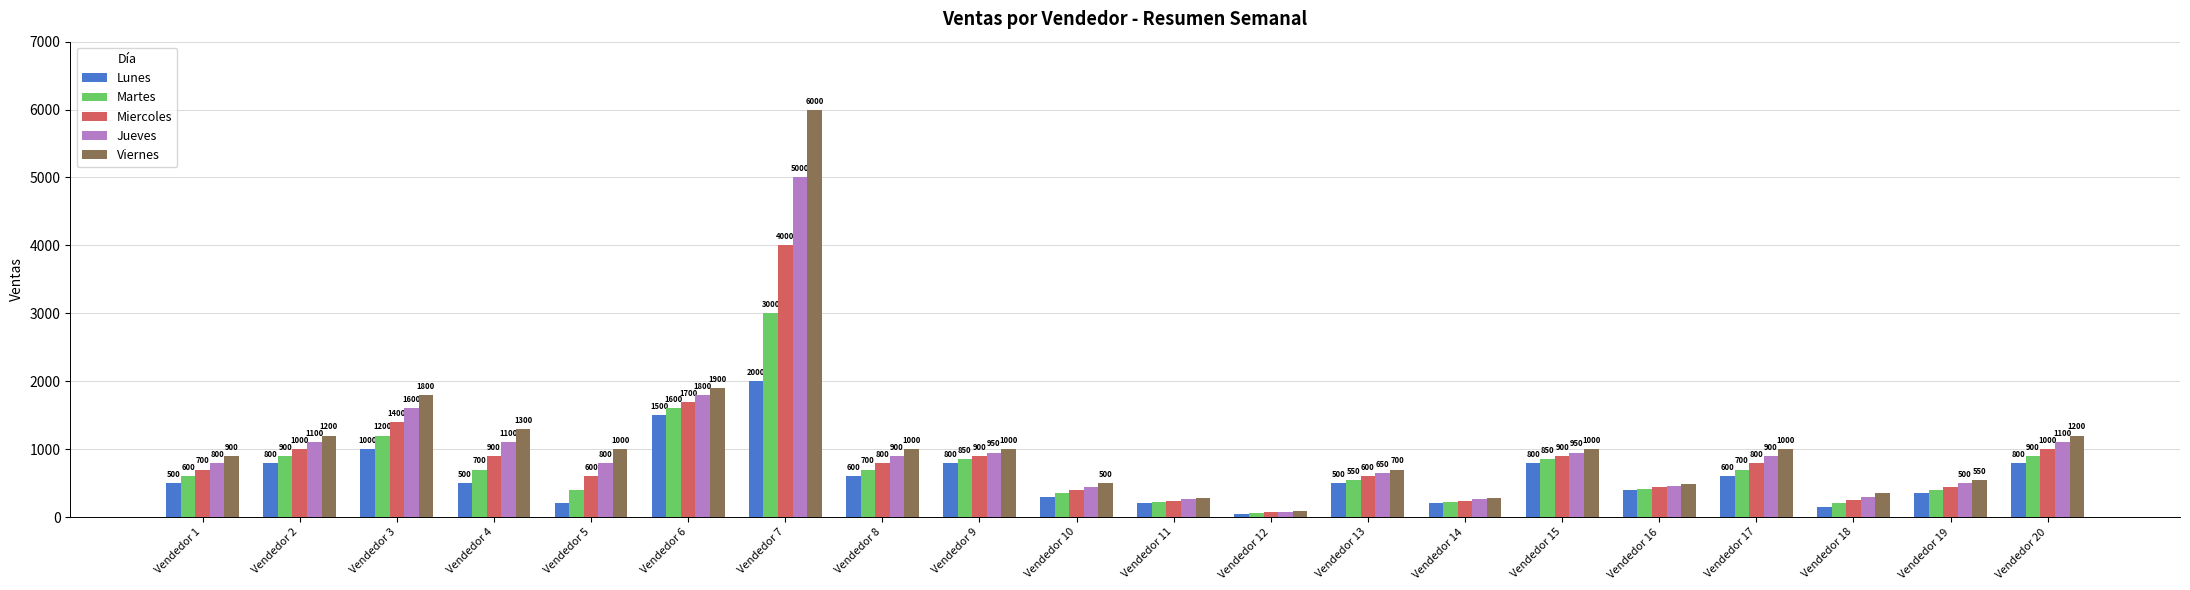

What is the total value across all series at Vendedor 12?

350